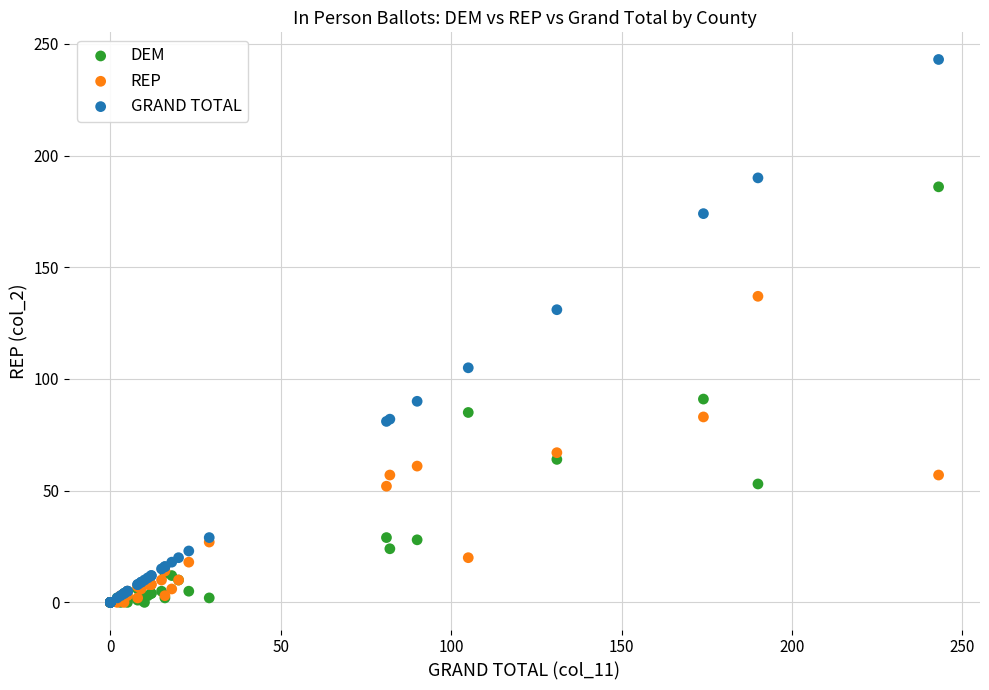

Across all series, what Y value is closest to 121?

131